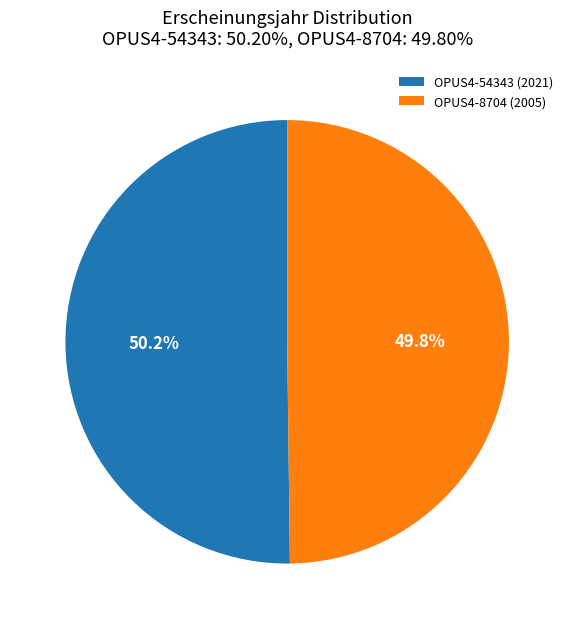

Approximately how many times larger is the value at OPUS4-8704 (2005) compared to OPUS4-54343 (2021)?

1.0